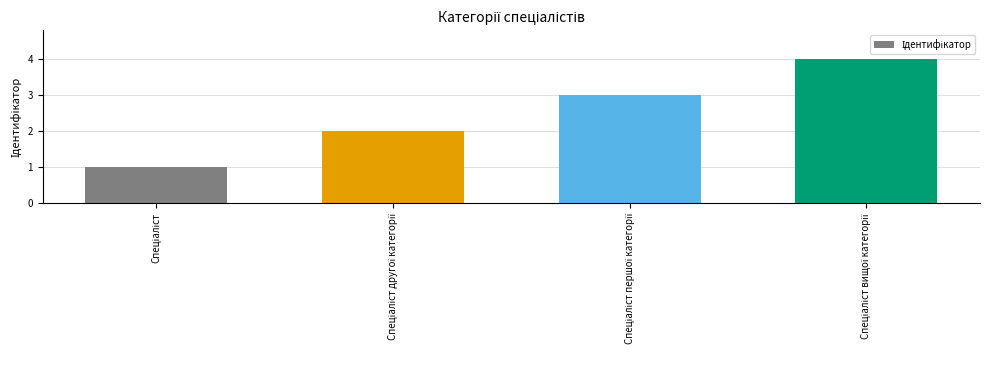

What is the sum of all values?

10